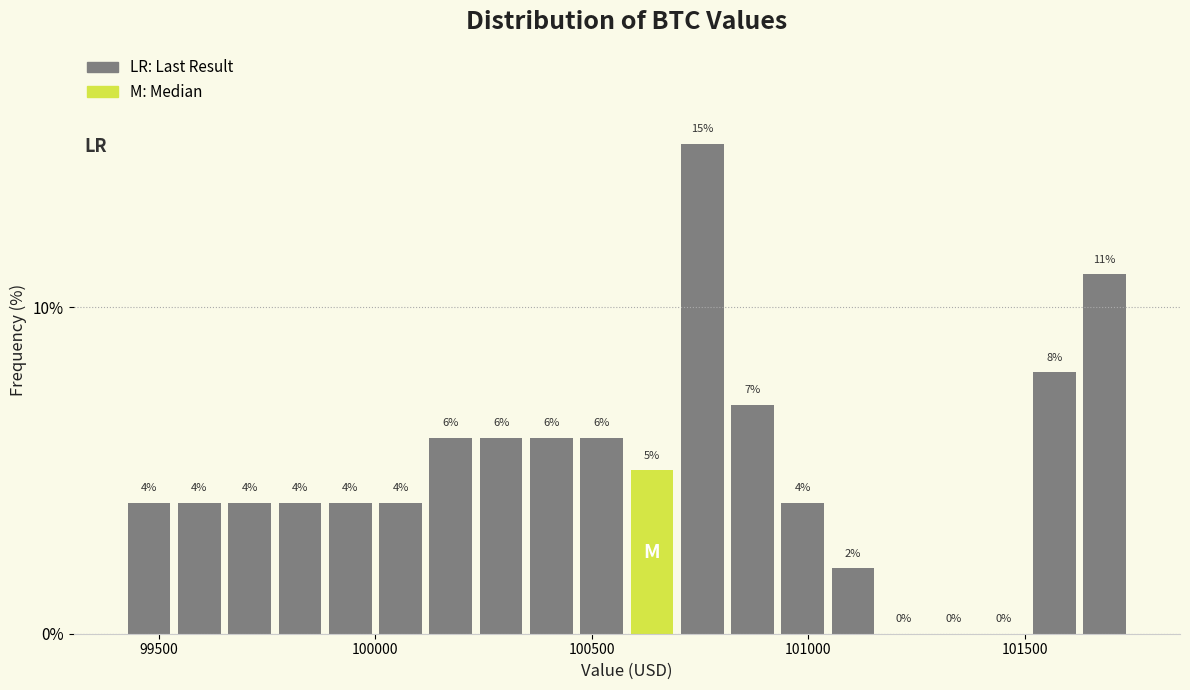

Around what value on the x-axis is the tallest bar? Give the approximate position of its centre, as read against the axis.

100750